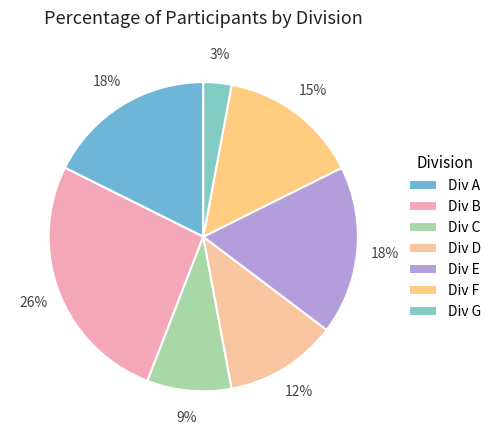

How many segments does this pie chart have?

7